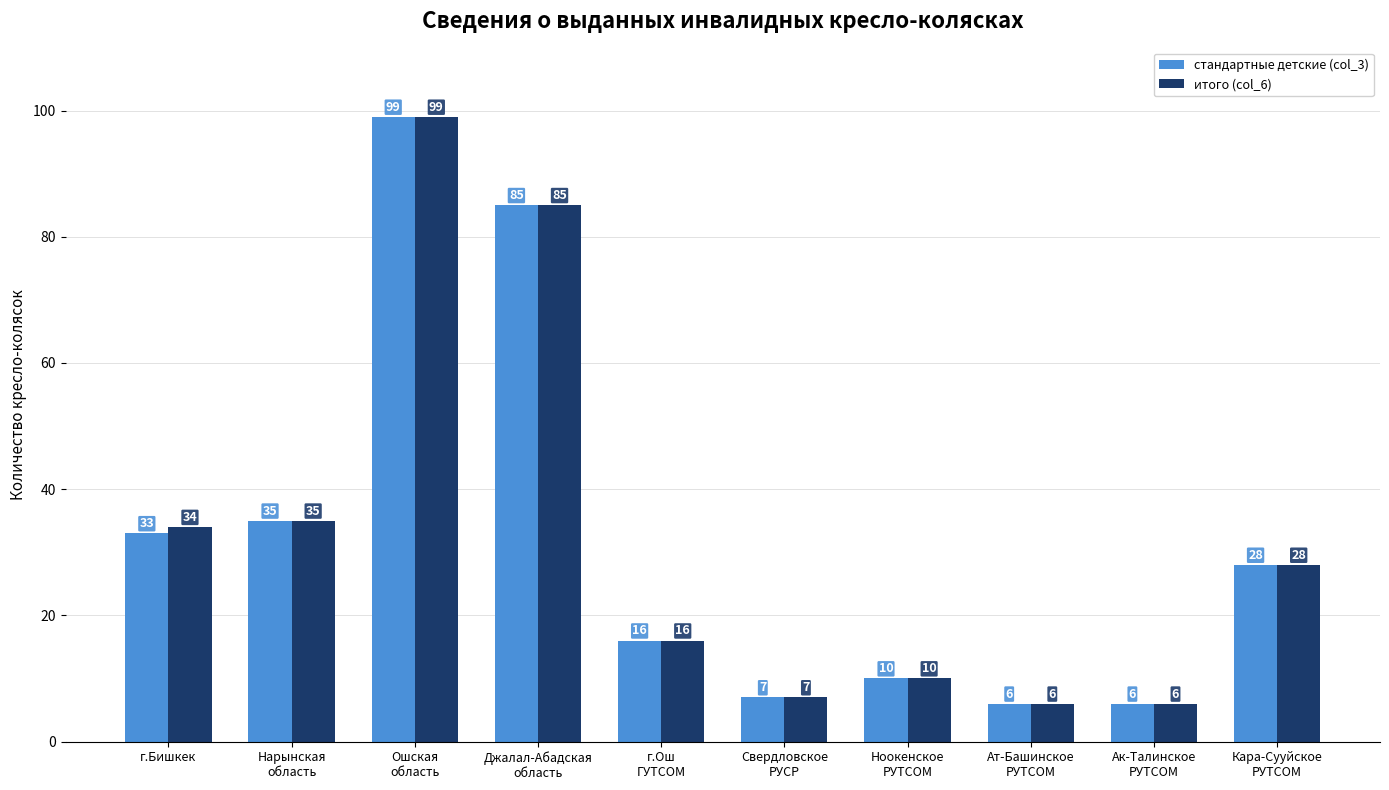

Which series has the largest total across all categories?

итого (col_6)